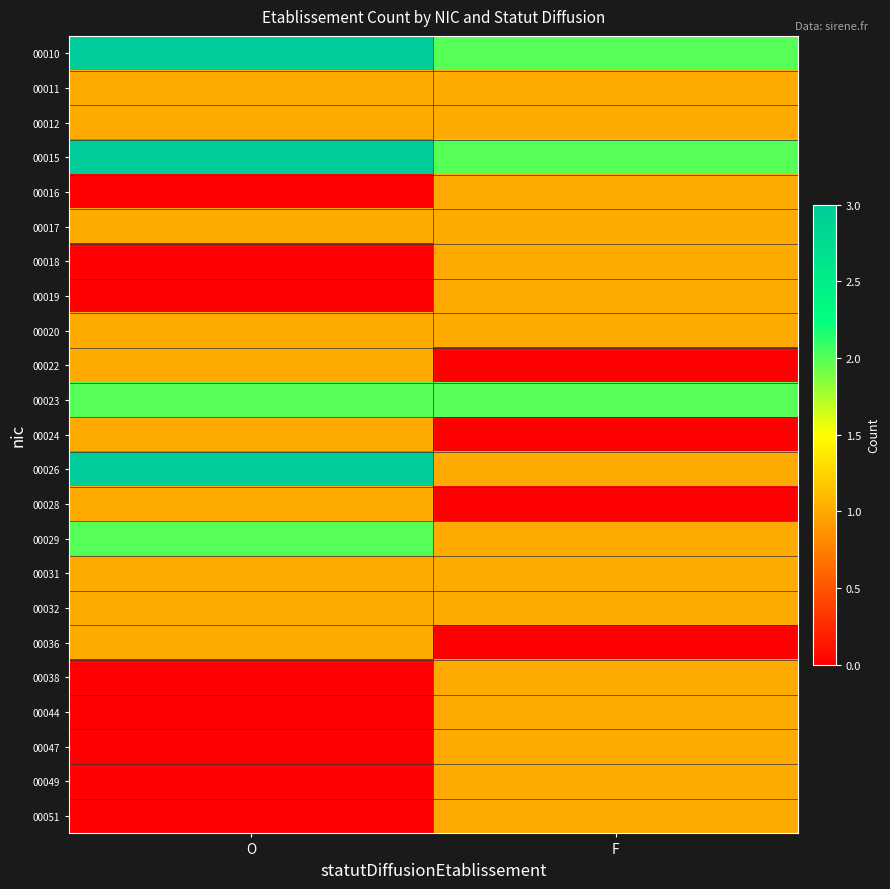

Which series changed the most between O and F?

00026